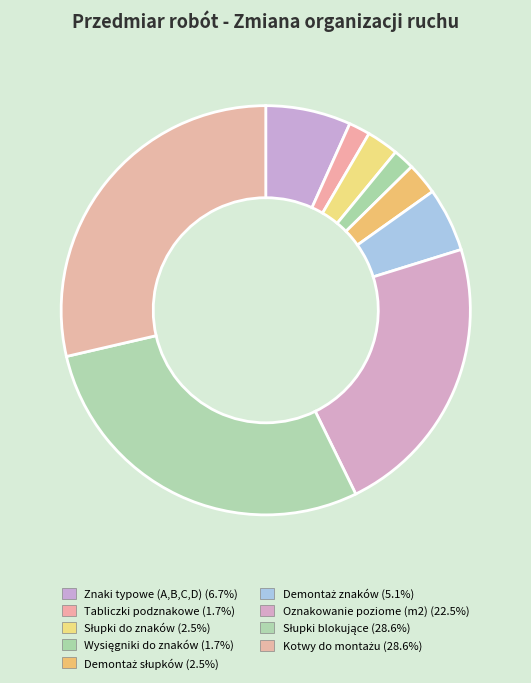

Which category has the biggest portion of the pie?

Słupki blokujące